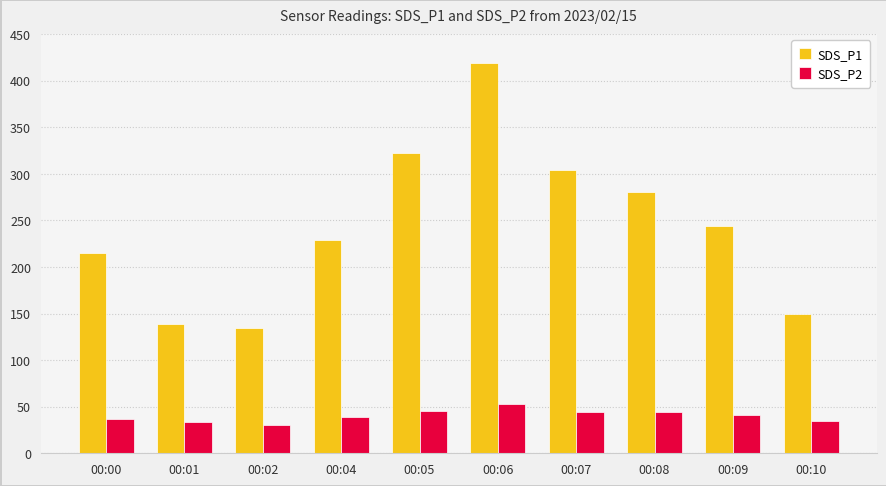

Which series has the largest range (max minus min)?

SDS_P1